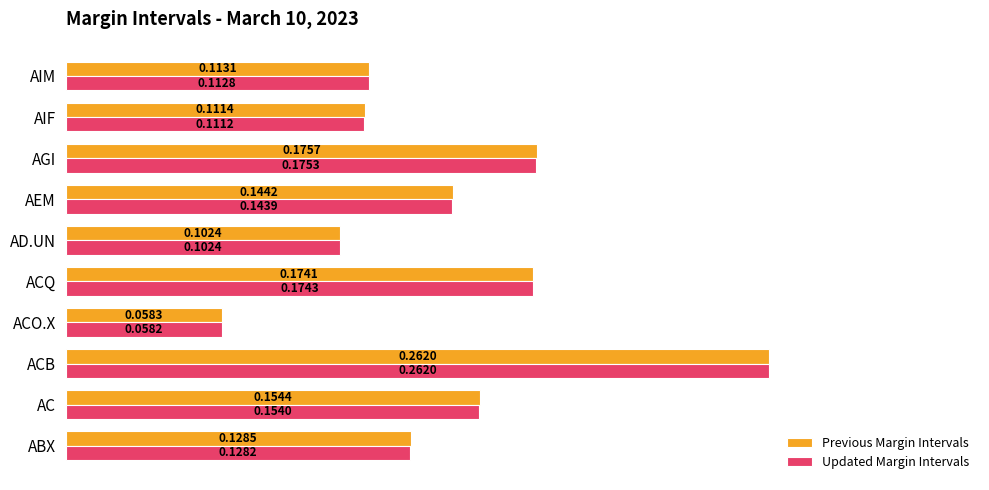

Rank the categories by Updated Margin Intervals value from lowest to highest.

ACO.X, AD.UN, AIF, AIM, ABX, AEM, AC, ACQ, AGI, ACB